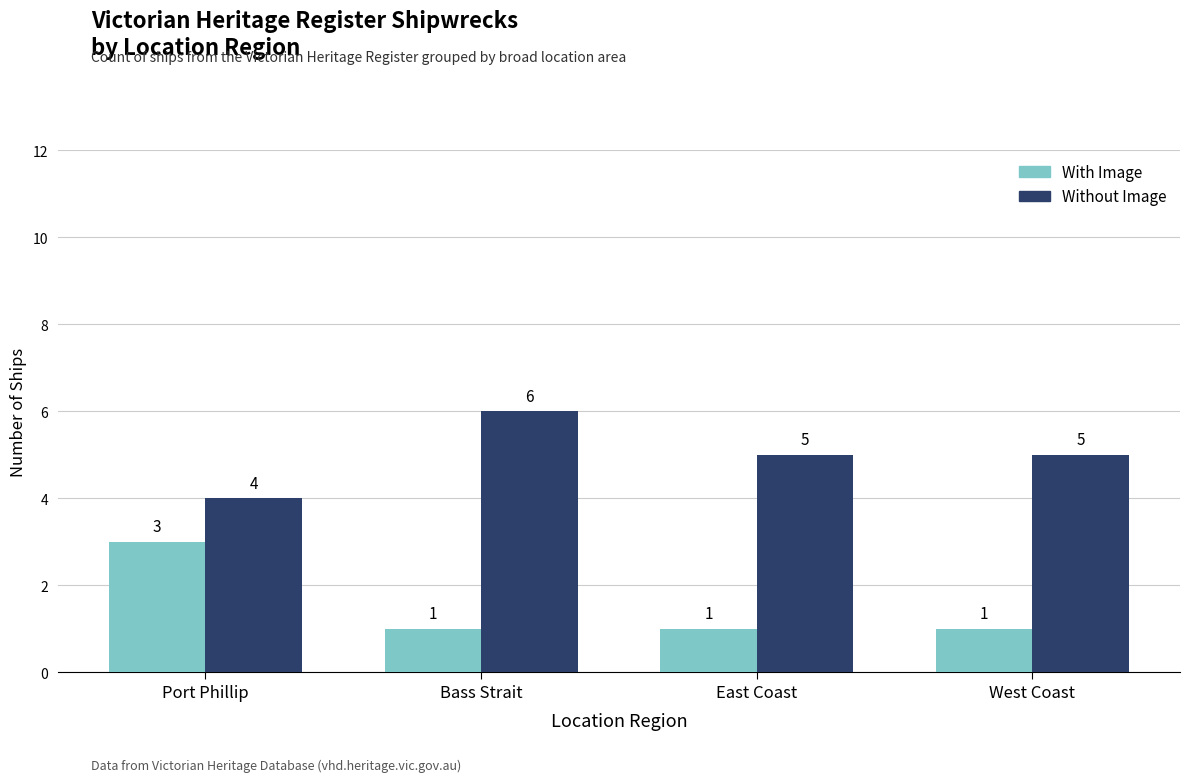

Is it true that Without Image equals 6 at Bass Strait?

True